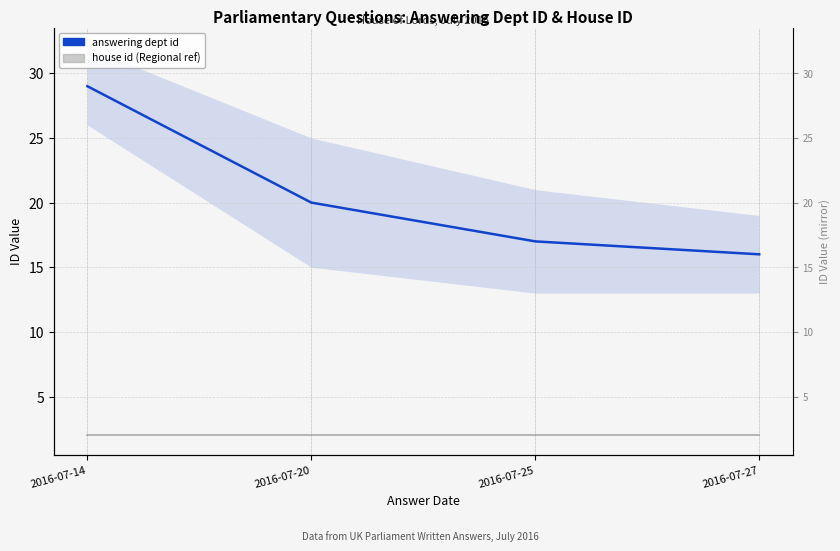

True or false: house id and answering dept id intersect in this chart.

False